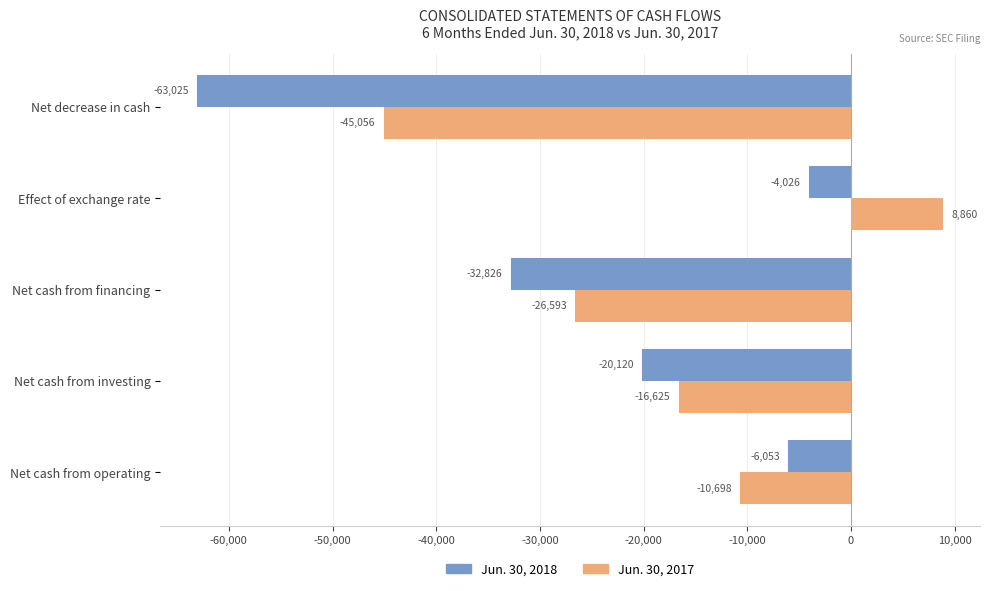

Is it true that Jun. 30, 2018 equals -6053 at Net cash from operating?

True